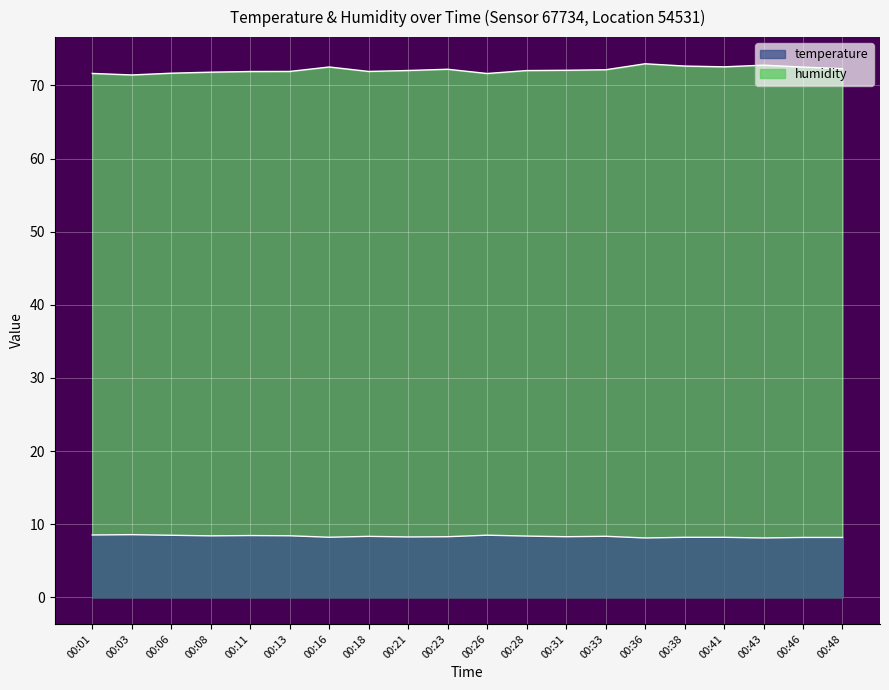

What is the maximum value shown in the chart?

73.0